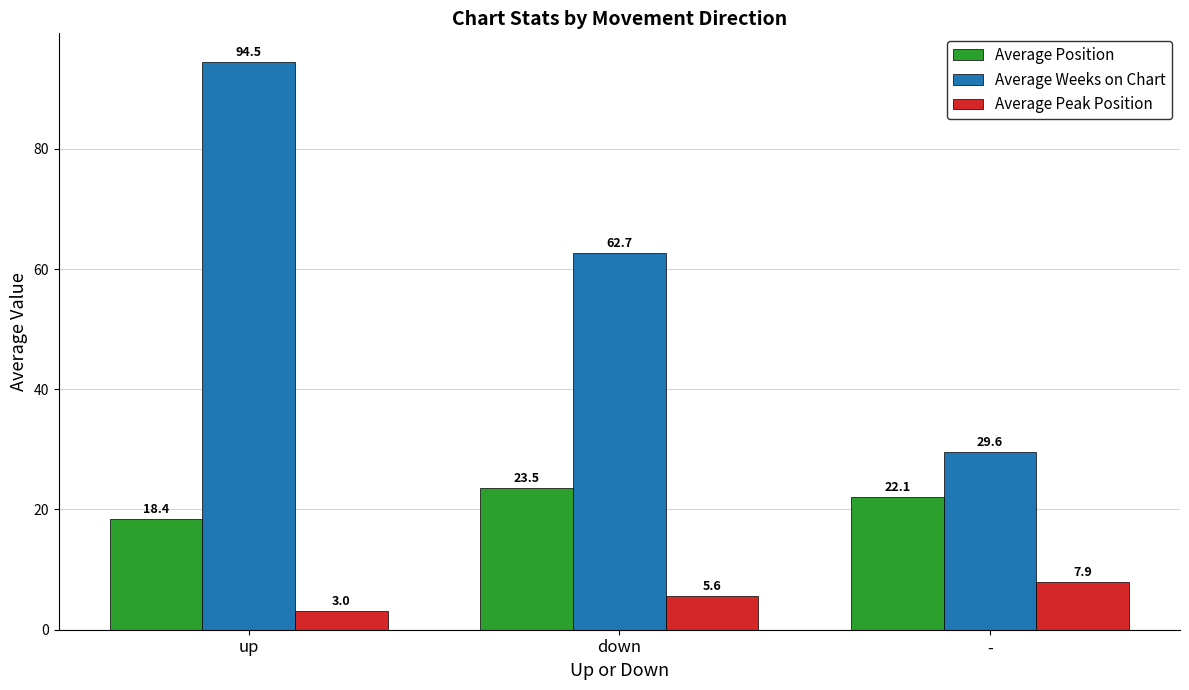

How many data points in Average Peak Position are less than 5?

1